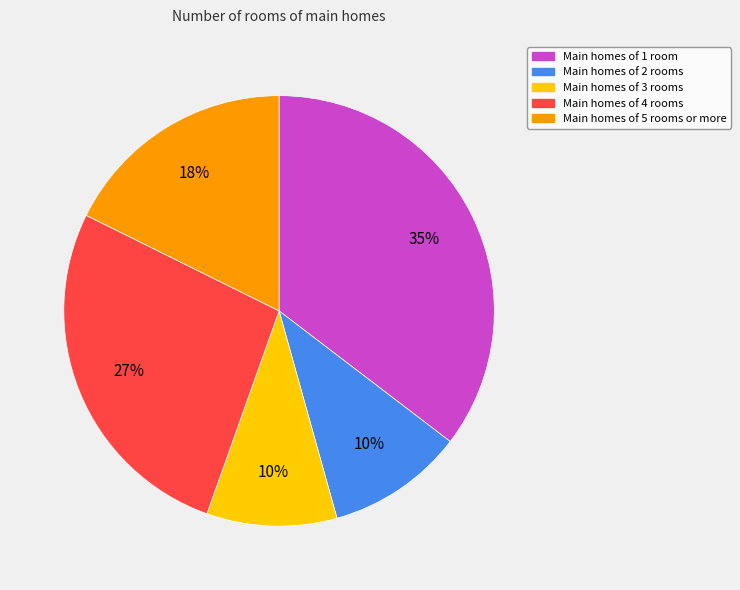

Is there a majority slice in this chart?

No